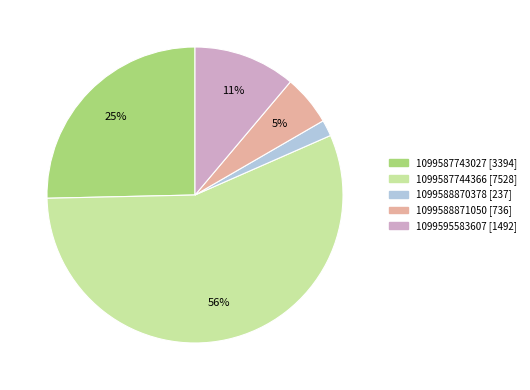

What percentage is the 1099588870378 slice, to the nearest percent?

2%